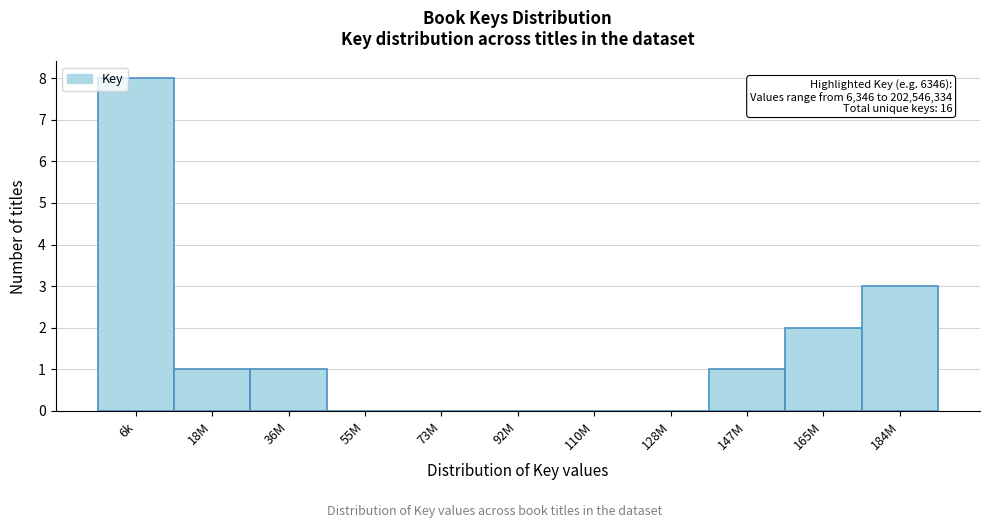

Reading left to right, transcribe all the data shown in this chart.

6k=8	18M=1	36M=1	55M=0	73M=0	92M=0	110M=0	128M=0	147M=1	165M=2	184M=3